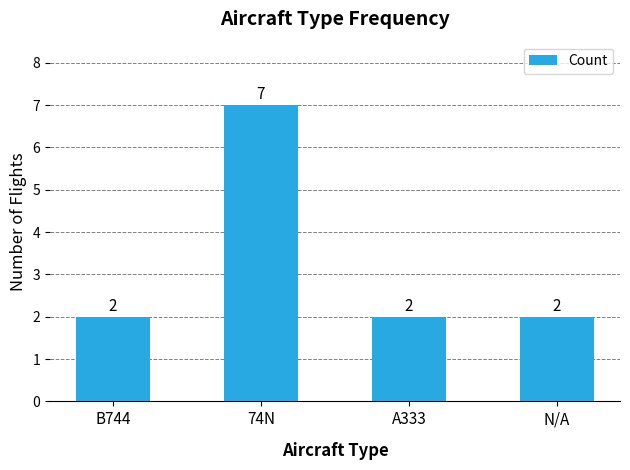

Does the chart contain any negative values?

No